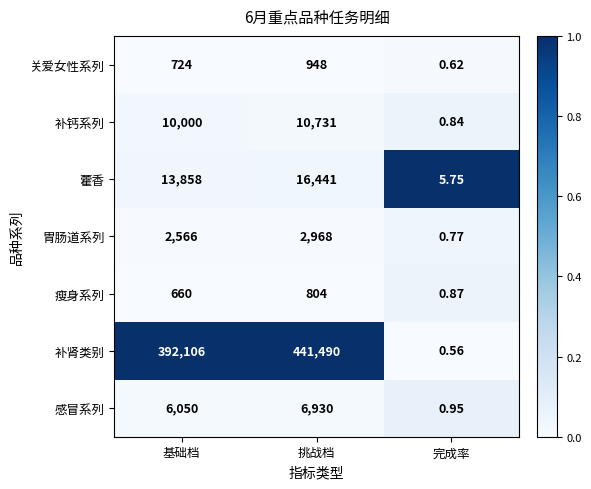

Rank the series by their maximum value, from lowest to highest.

瘦身系列, 关爱女性系列, 胃肠道系列, 感冒系列, 补钙系列, 藿香, 补肾类别